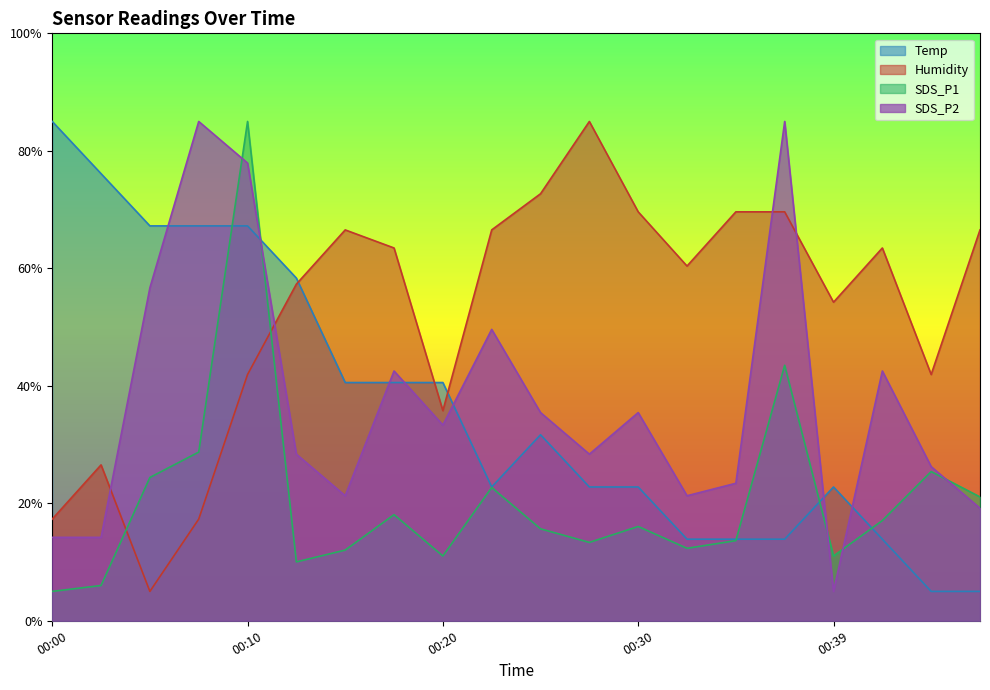

What is the value of the Humidity point at the 8th from the left?

63.5